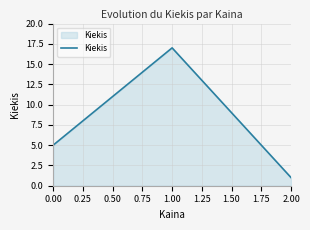

Between 0.00 and 1.00, which is larger?

1.00